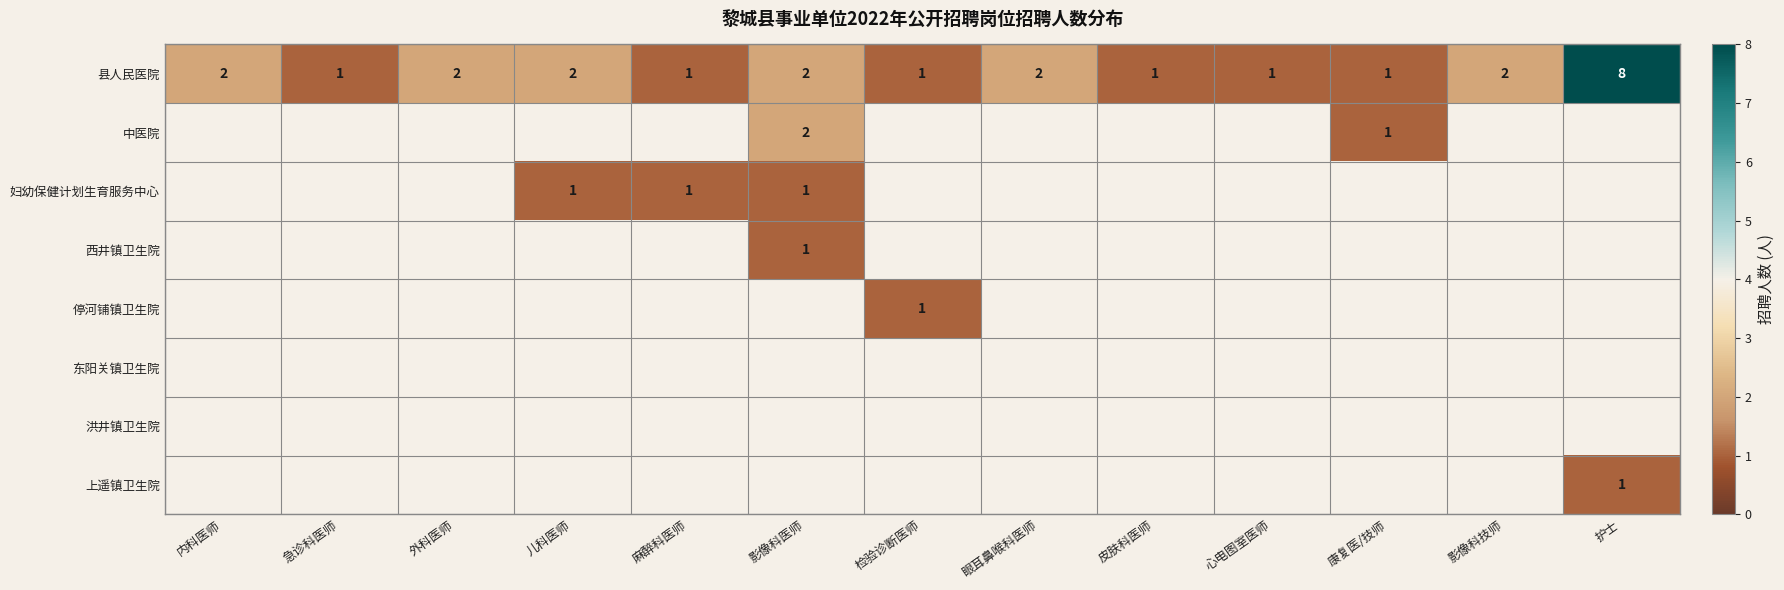

Is it true that 县人民医院 equals 2.0 at 护士?

False